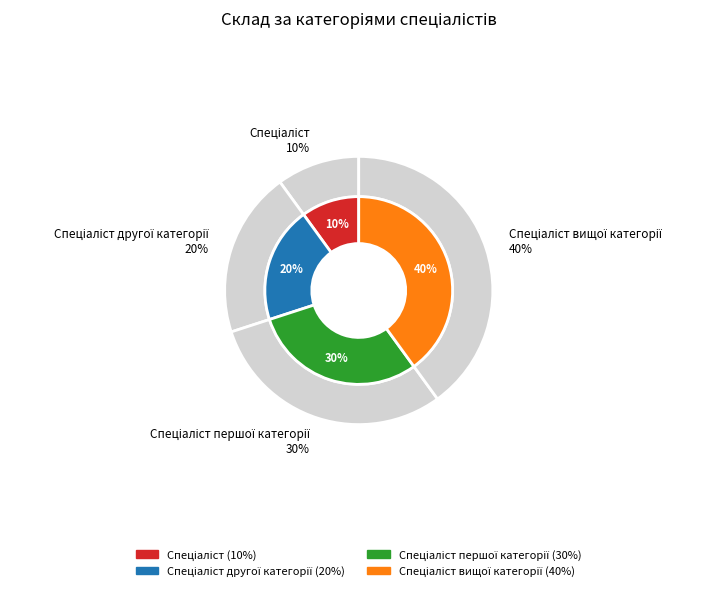

Is it true that Спеціаліст вищої категорії is 53% of the pie?

False